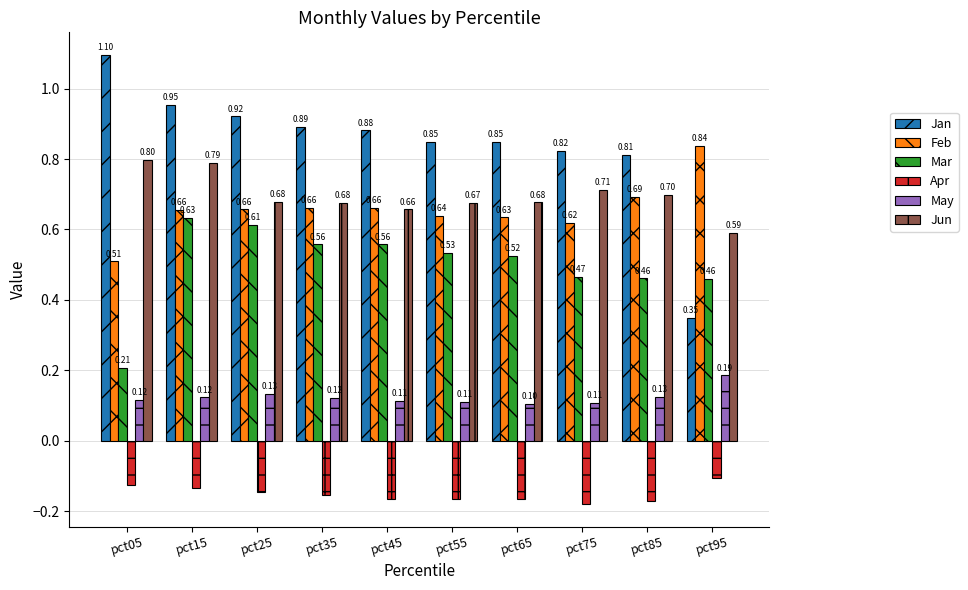

Are the bars horizontal?

No